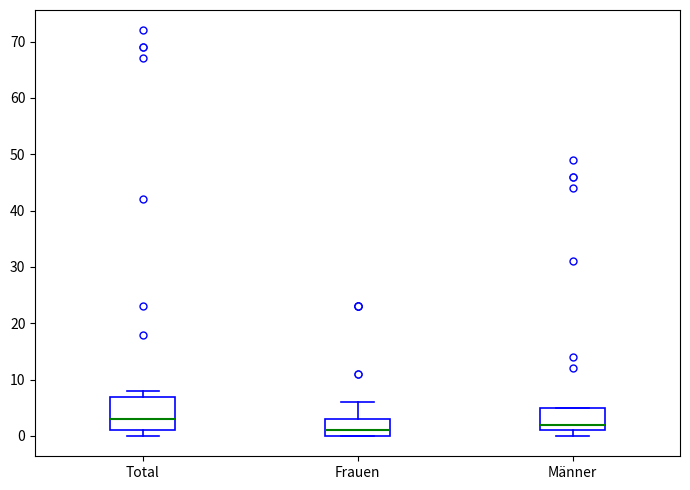

Reading left to right, transcribe this box plot: for each box, give where its median line is, the range the box spans, and where its two whiskers end, as read against the y-axis. The values are not printed on the chart, so give them approximately, as read against the axis.

Total: median 3, box 1 to 7, whiskers 0 to 8
Frauen: median 1, box 0 to 3, whiskers 0 to 6
Männer: median 2, box 1 to 5, whiskers 0 to 5